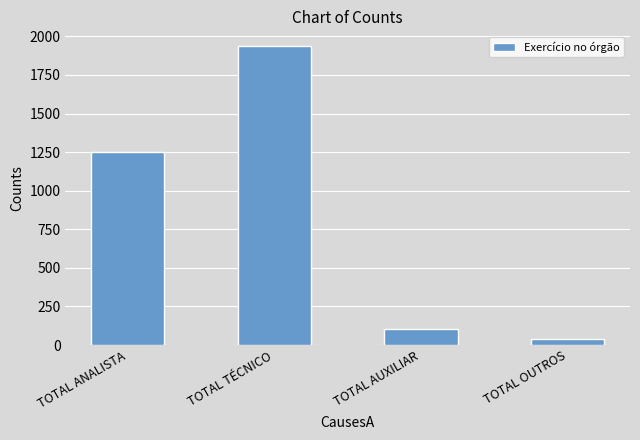

Rank the categories by value from highest to lowest.

TOTAL TÉCNICO, TOTAL ANALISTA, TOTAL AUXILIAR, TOTAL OUTROS